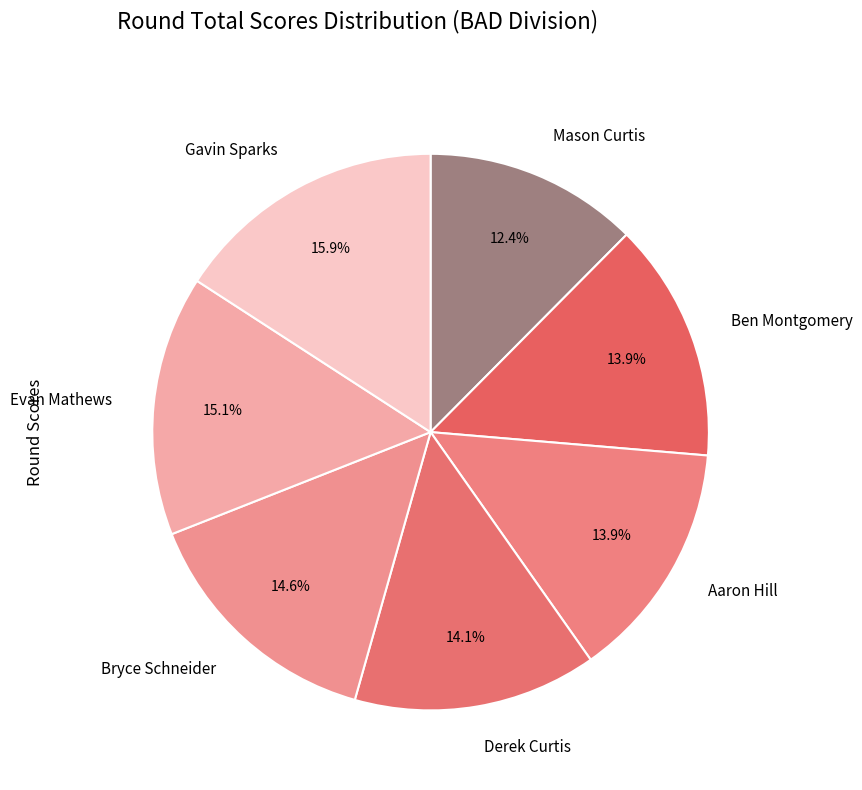

Is there any slice that represents more than half of the pie?

No